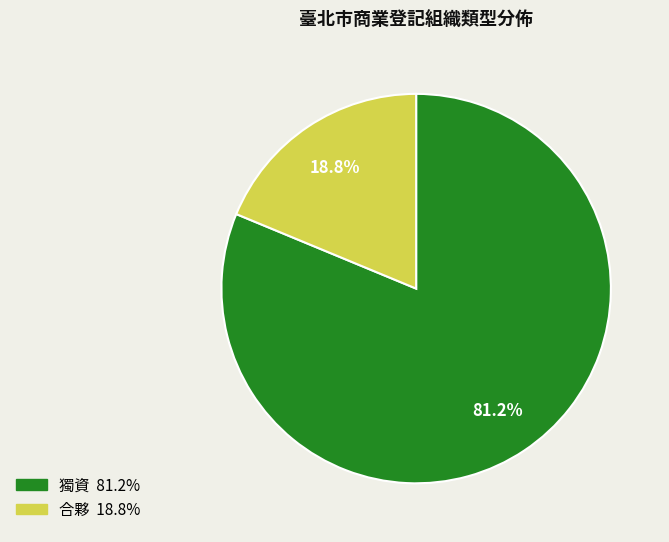

What portion of the pie excludes 獨資?

18.8%